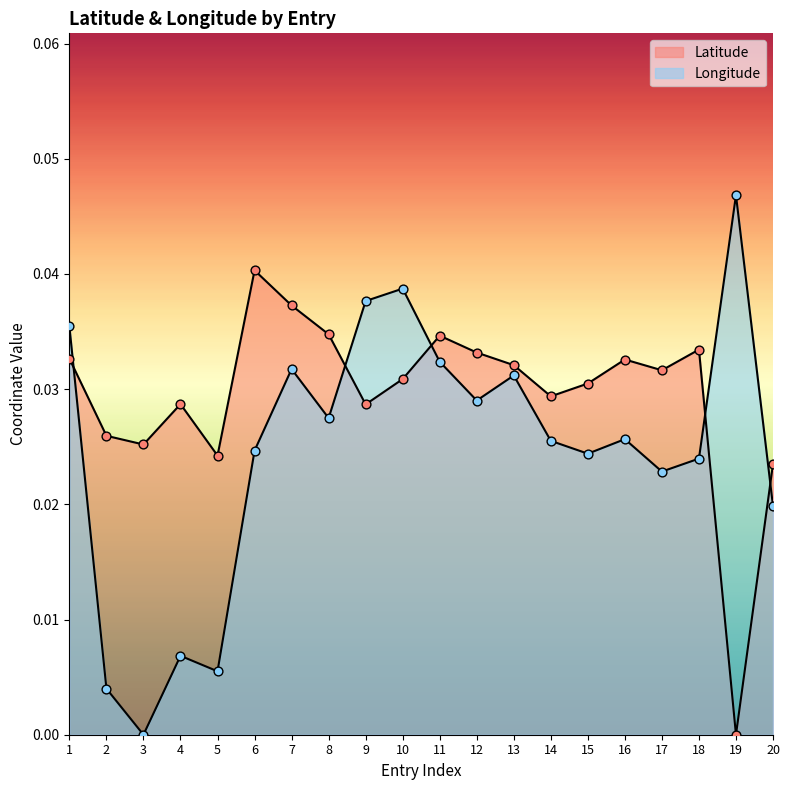

What is the total value across all series at 1?

0.1